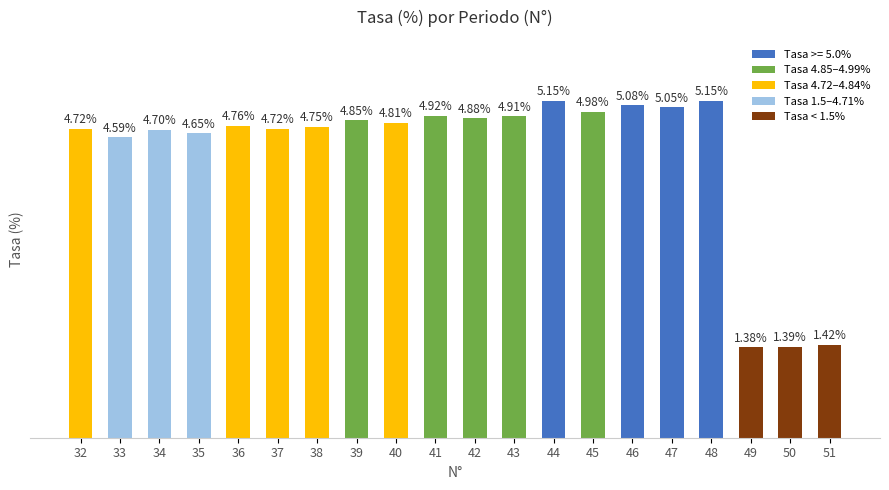

Does the chart contain any negative values?

No